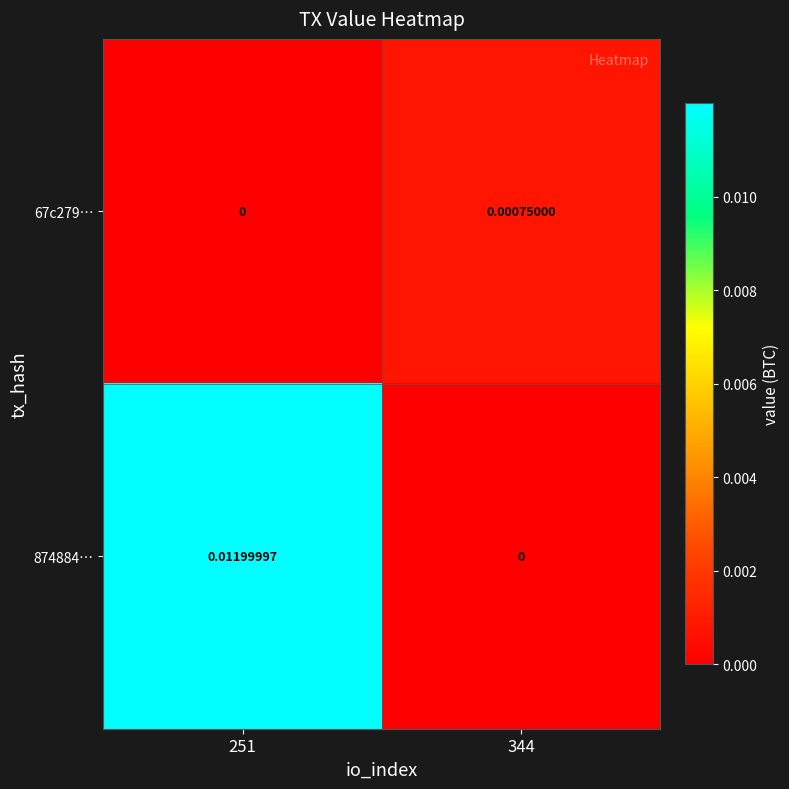

List the series in order of their overall mean, lowest first.

67c279…, 874884…